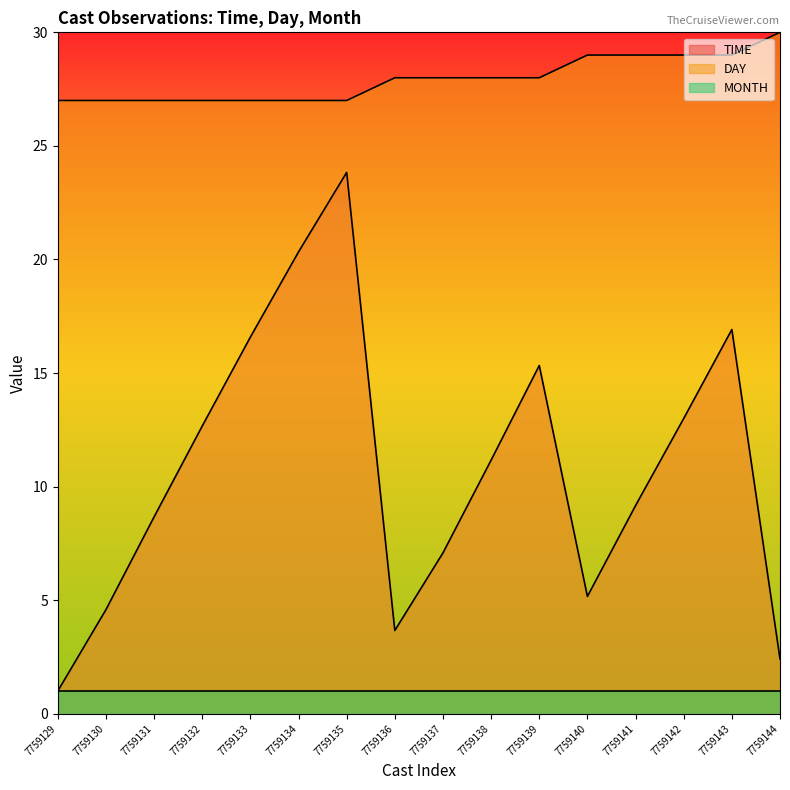

What is the sum of all DAY values?

447.0